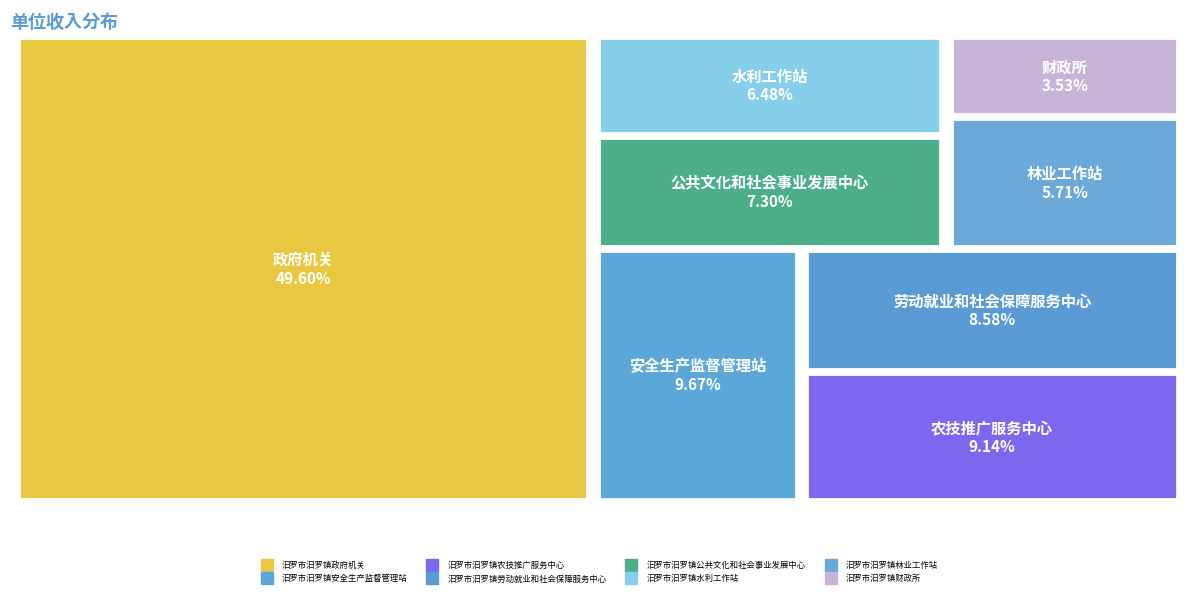

Is it true that 汨罗市汨罗镇农技推广服务中心 is 1% of the pie?

False